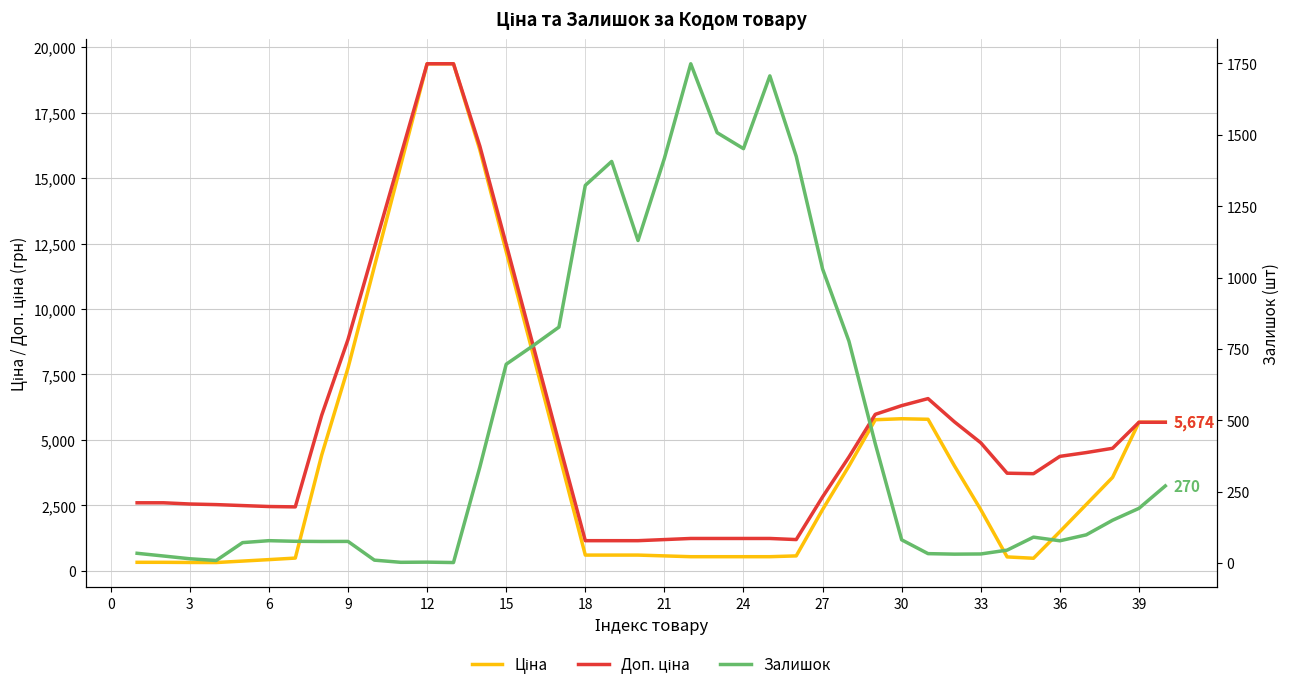

What is the smallest value displayed?

1.6